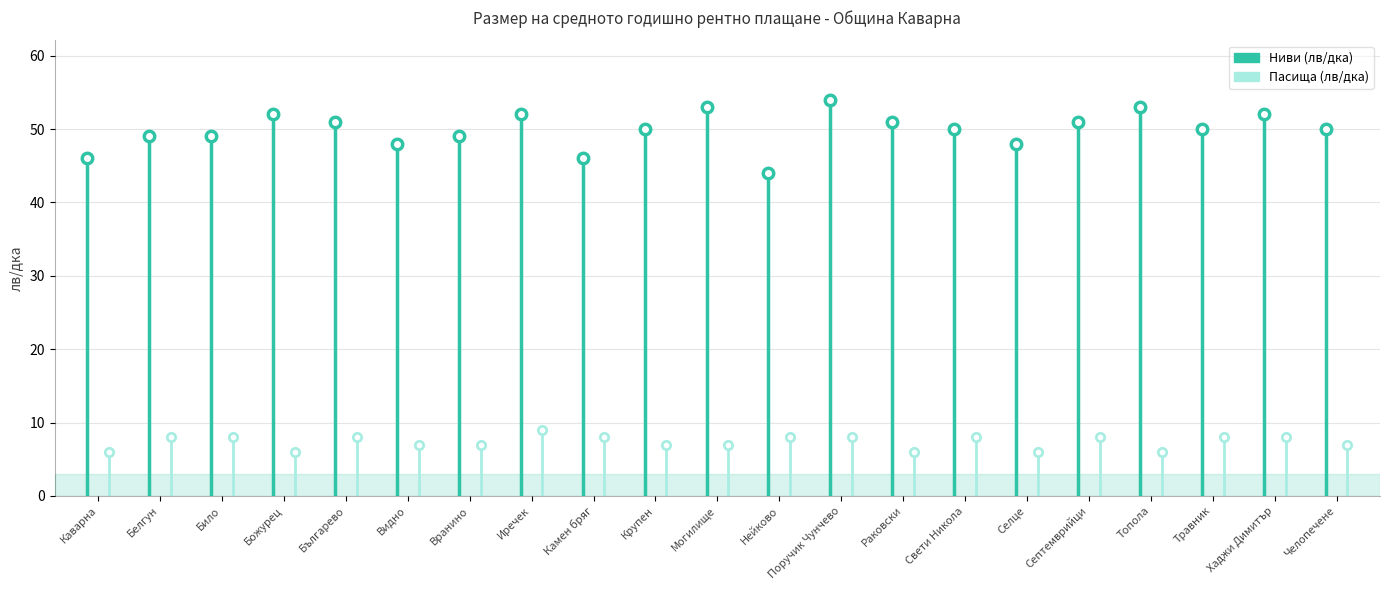

Reading left to right, extract all data points from this chart.

Ниви (лв/дка): 46	49	49	52	51	48	49	52	46	50	53	44	54	51	50	48	51	53	50	52	50
Пасища (лв/дка): 6	8	8	6	8	7	7	9	8	7	7	8	8	6	8	6	8	6	8	8	7